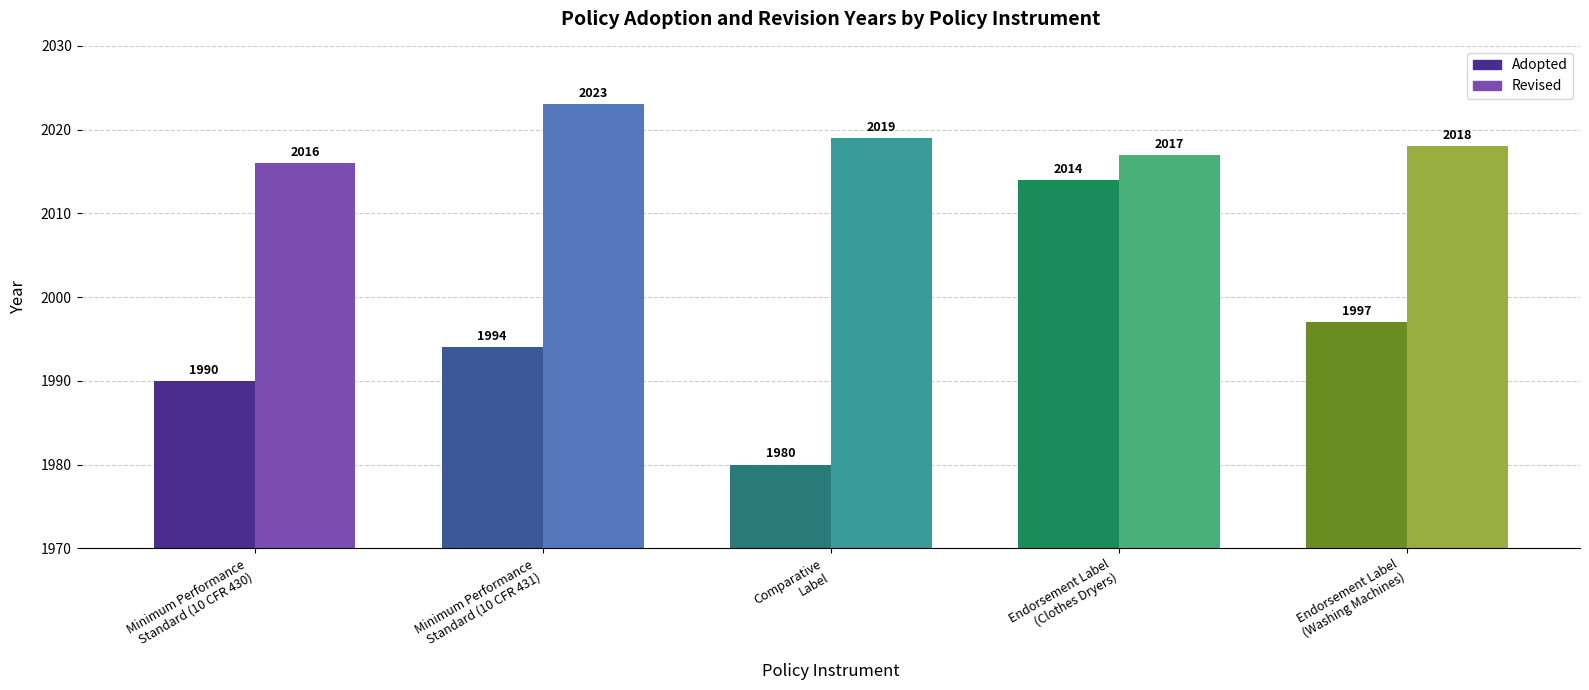

Does the chart contain stacked bars?

No